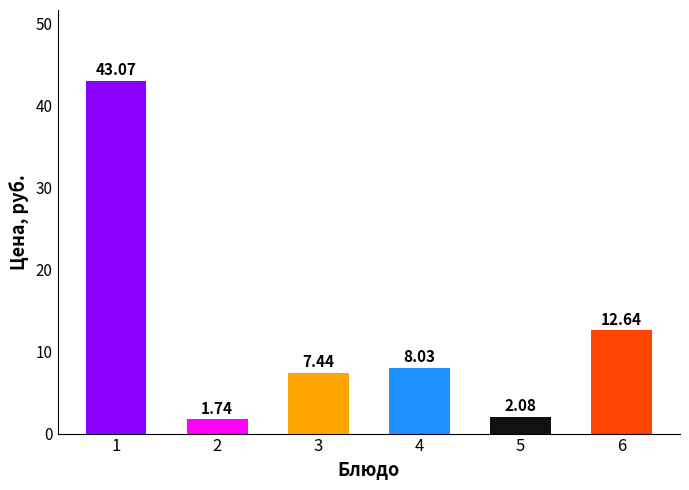

Rank the categories by value from highest to lowest.

1, 6, 4, 3, 5, 2